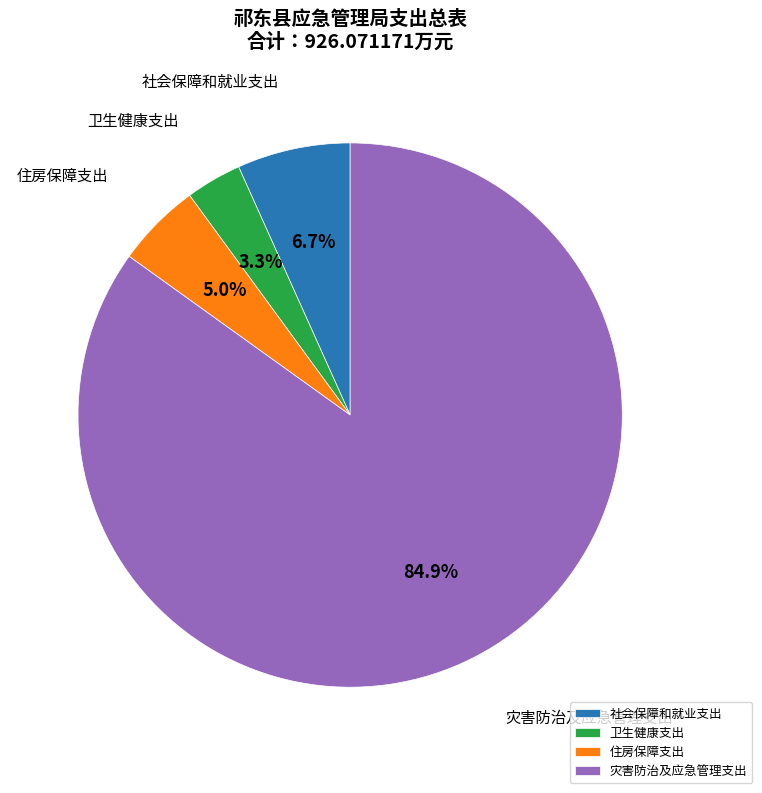

Which category has the biggest portion of the pie?

灾害防治及应急管理支出